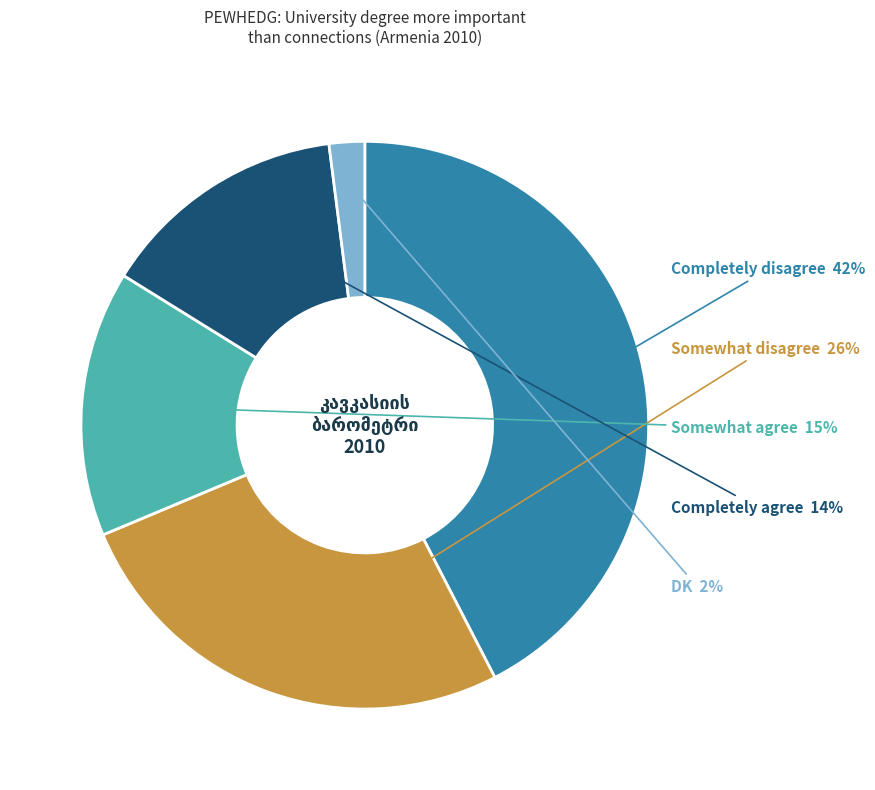

Is there any slice that represents more than half of the pie?

No